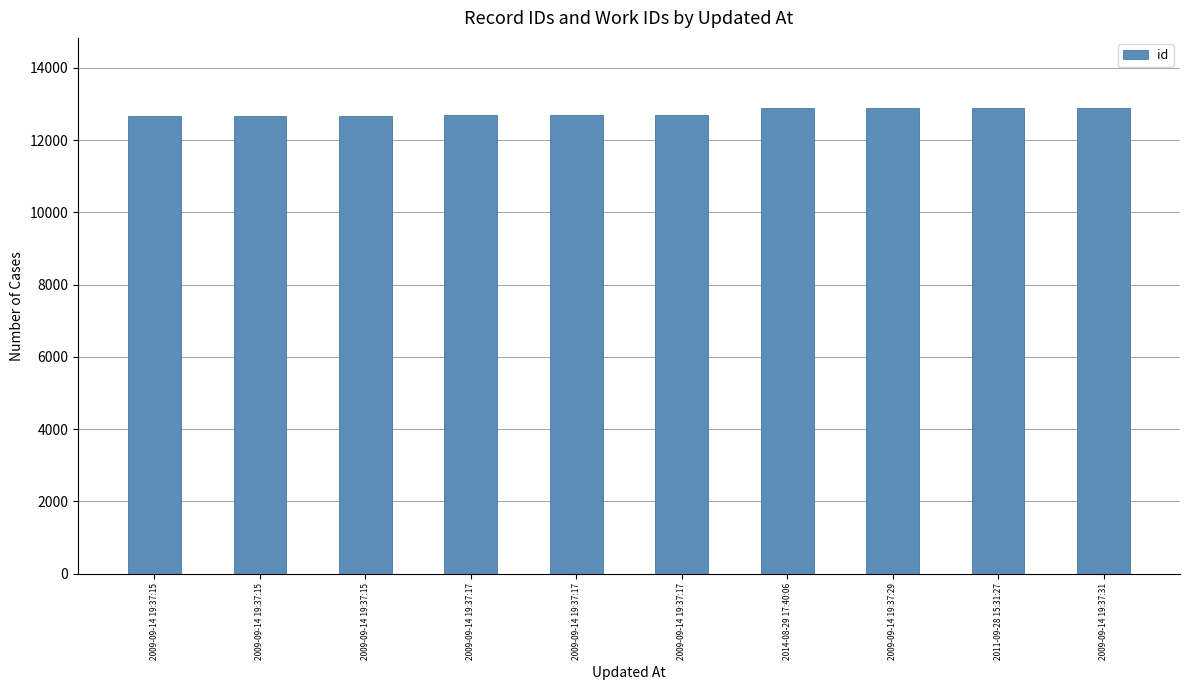

How many bars are there in total?

10